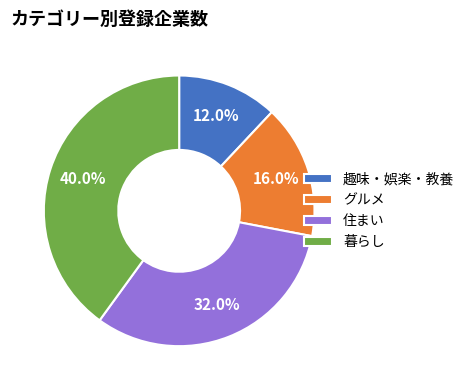

True or false: グルメ accounts for 30% of the total.

False